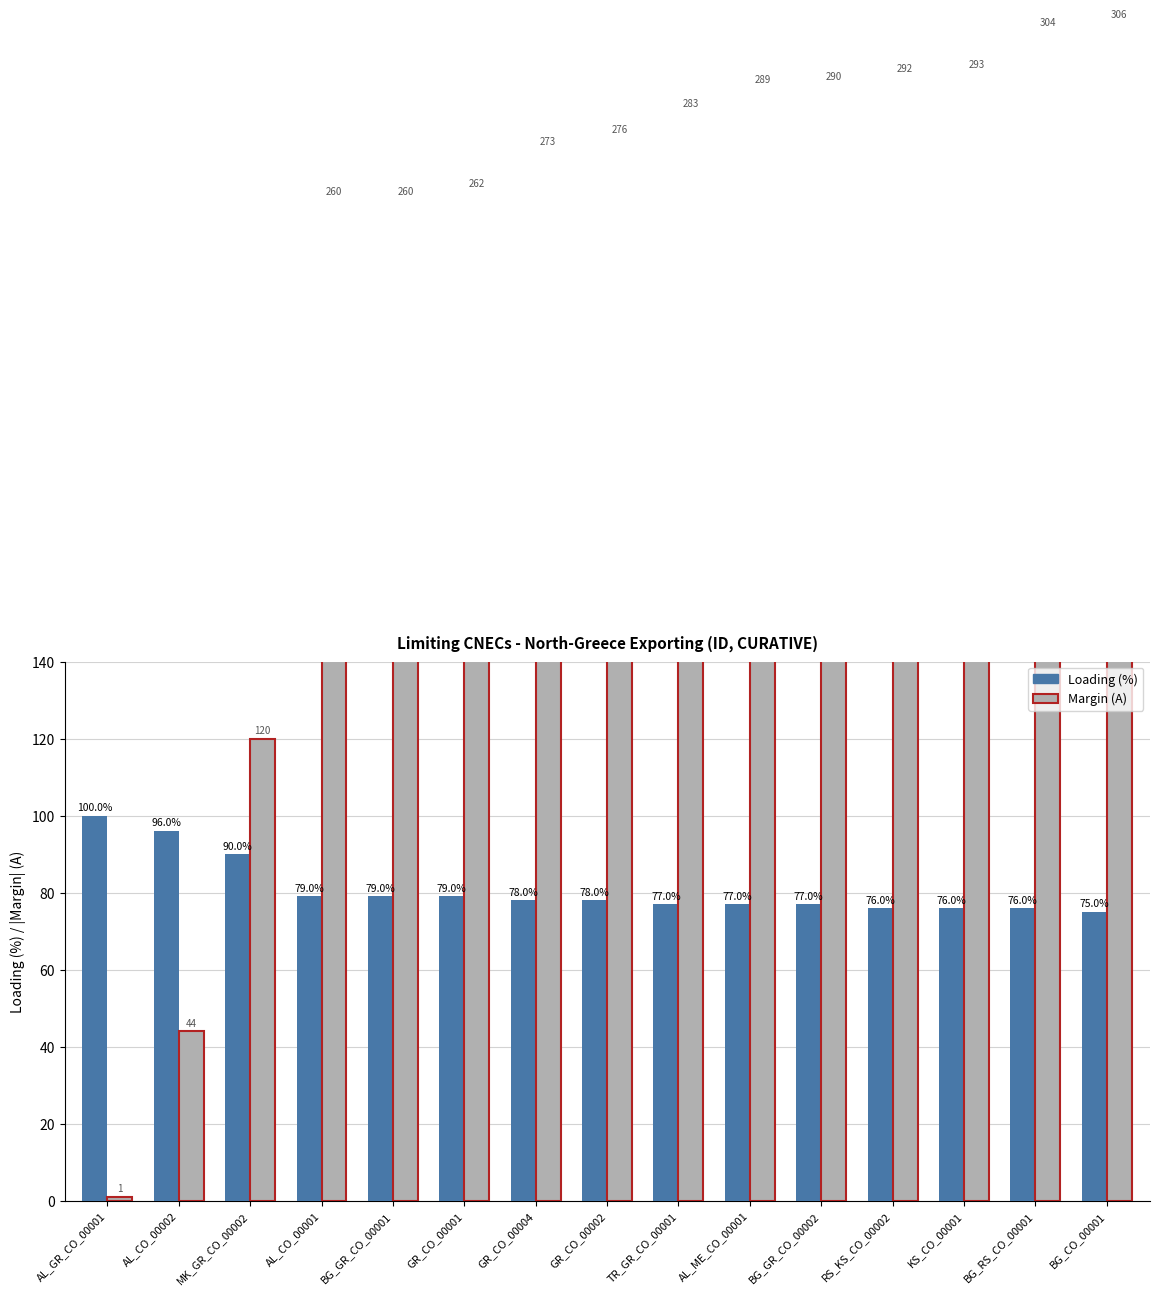

How many values in the Margin (A) series are below 276?

7